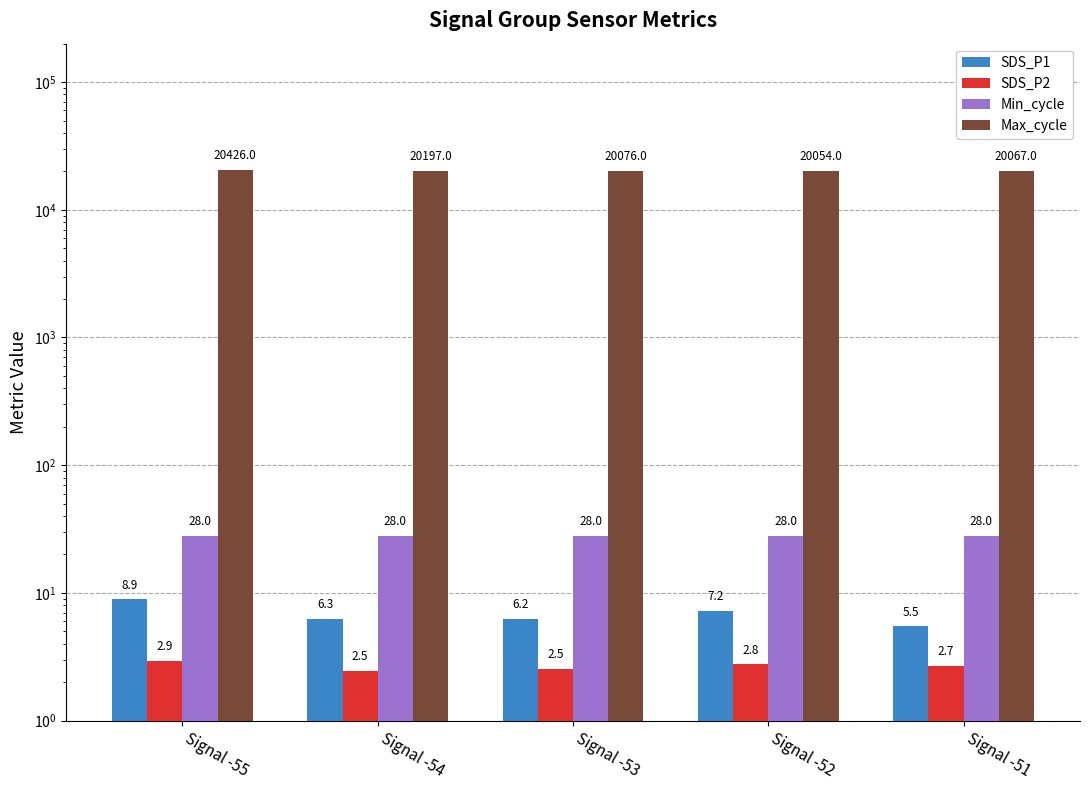

Where is SDS_P2 nearest to the value 2?

Signal -54